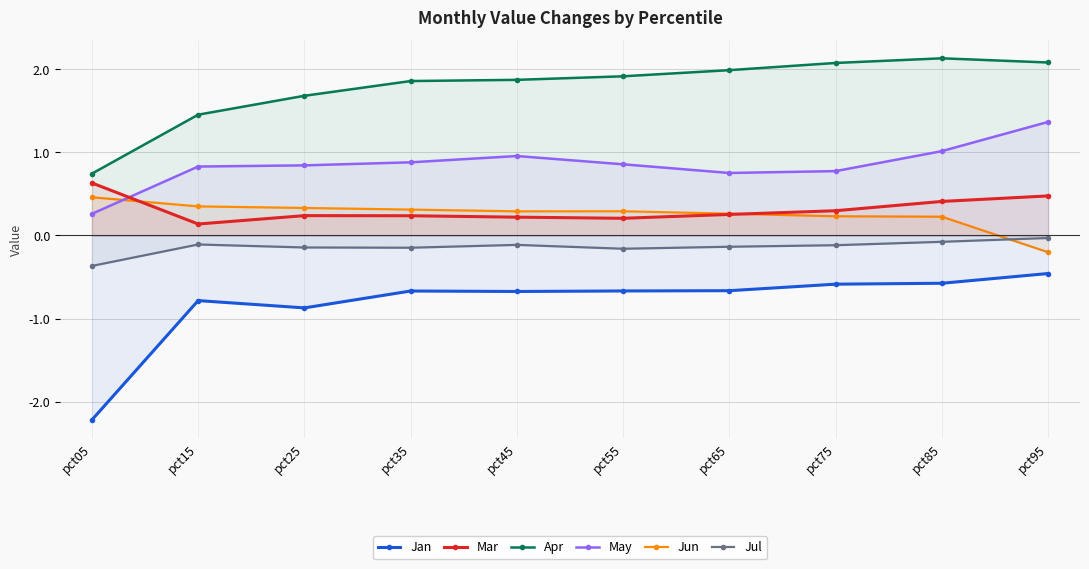

Reading left to right, transcribe all the data shown in this chart.

Jan: -2.2	-0.8	-0.9	-0.7	-0.7	-0.7	-0.7	-0.6	-0.6	-0.5
Mar: 0.6	0.1	0.2	0.2	0.2	0.2	0.3	0.3	0.4	0.5
Apr: 0.7	1.5	1.7	1.9	1.9	1.9	2.0	2.1	2.1	2.1
May: 0.3	0.8	0.8	0.9	1.0	0.9	0.8	0.8	1.0	1.4
Jun: 0.5	0.3	0.3	0.3	0.3	0.3	0.3	0.2	0.2	-0.2
Jul: -0.4	-0.1	-0.1	-0.1	-0.1	-0.2	-0.1	-0.1	-0.1	-0.0